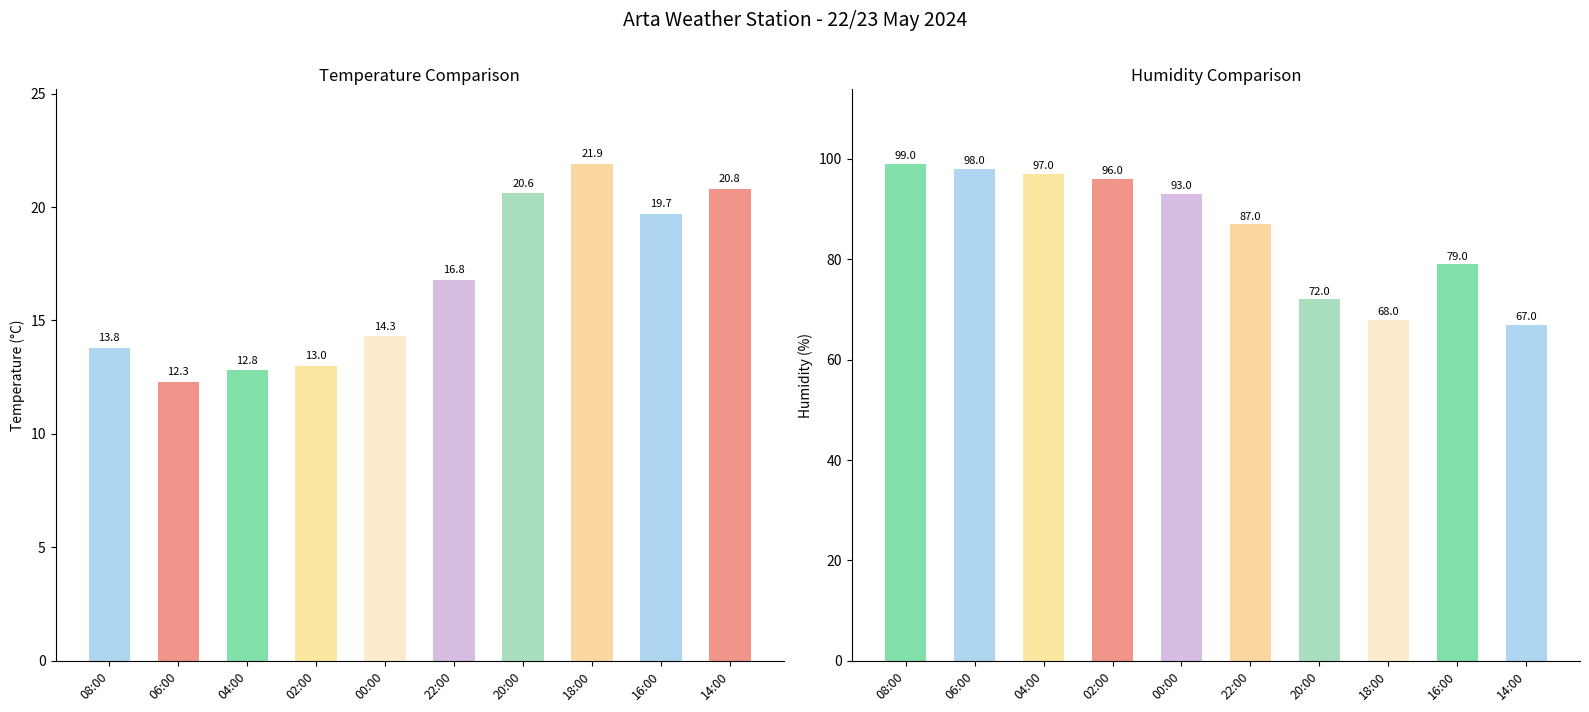

Is it true that Temperature (C) equals 21.9 at 08:00?

False